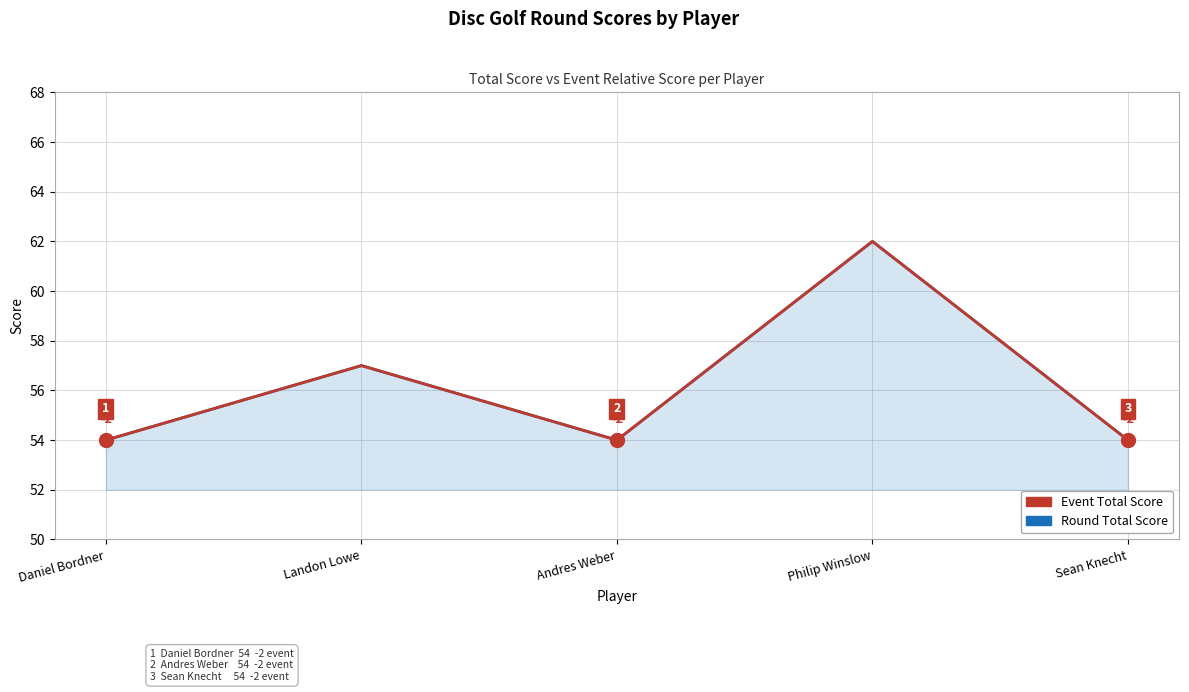

True or false: Event Total Score has a value of 75 at Landon Lowe.

False